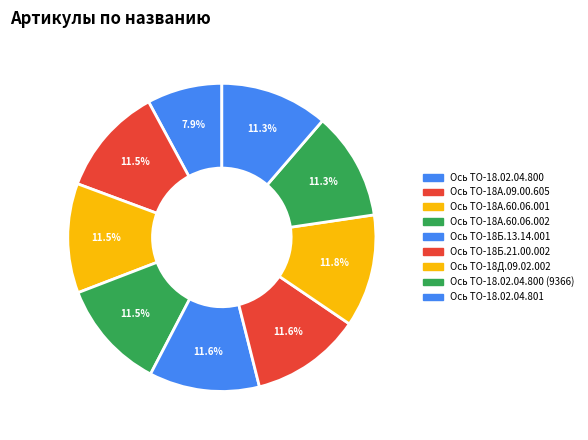

Count the number of slices in the pie.

9